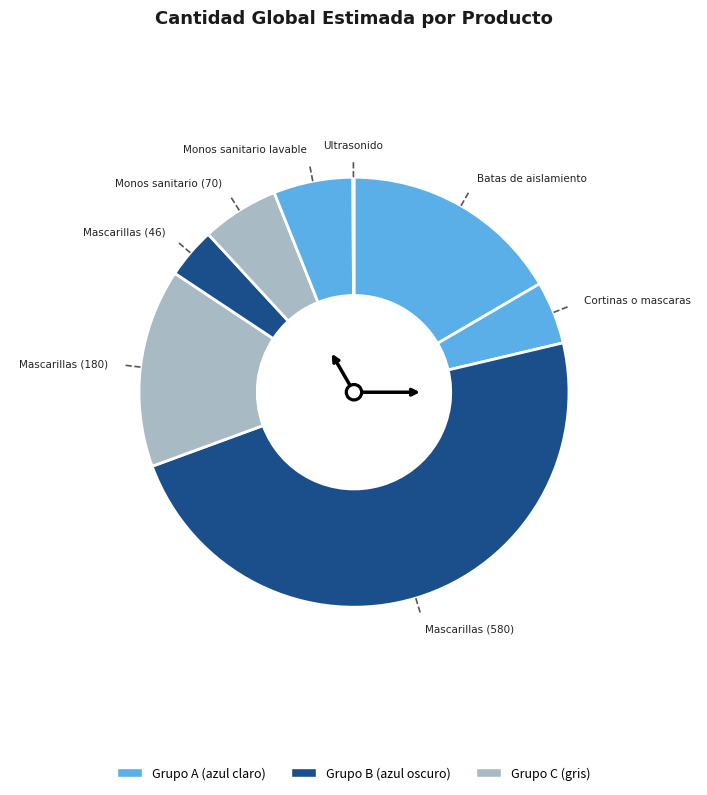

Which slice is the largest?

Mascarillas (580)